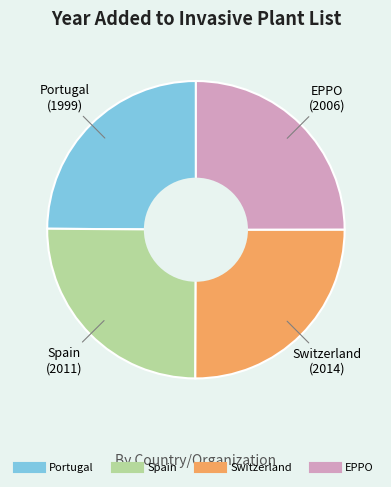

The Spain slice represents 25% of the pie. True or false?

True